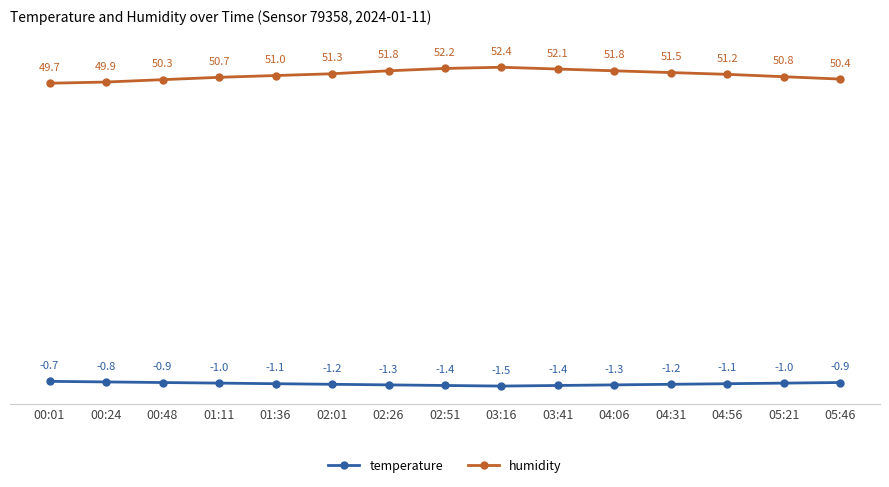

What is the difference between the highest and lowest values at 02:26?

53.1